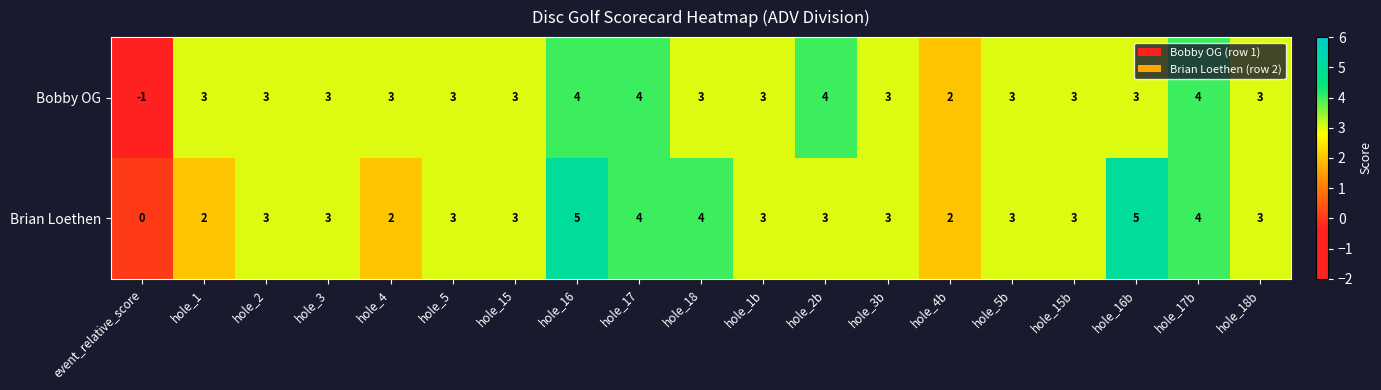

List the series in order of their overall mean, lowest first.

Bobby OG, Brian Loethen